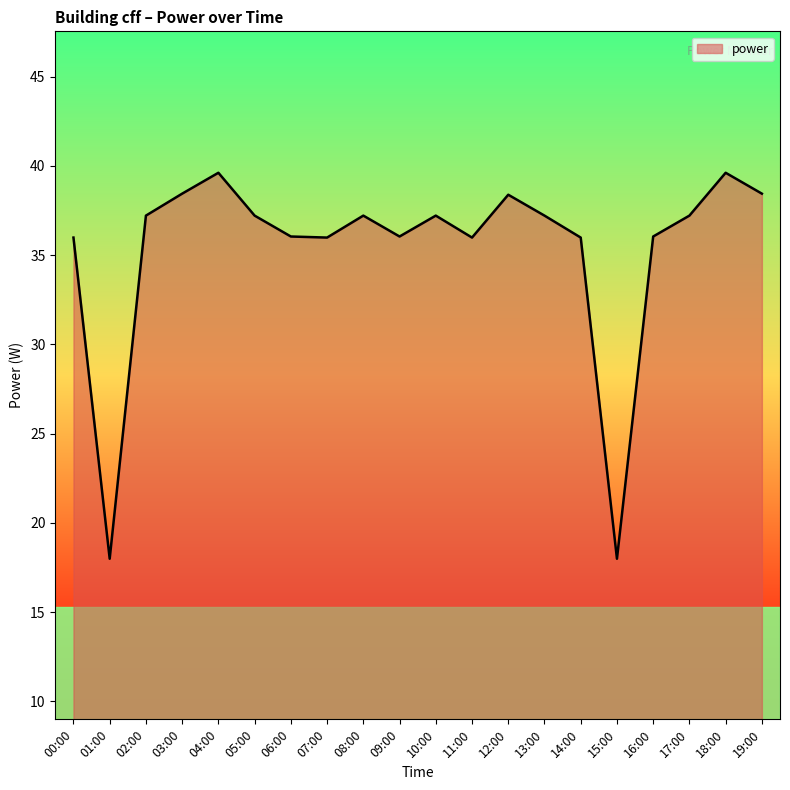

What is the smallest value displayed?

18.0